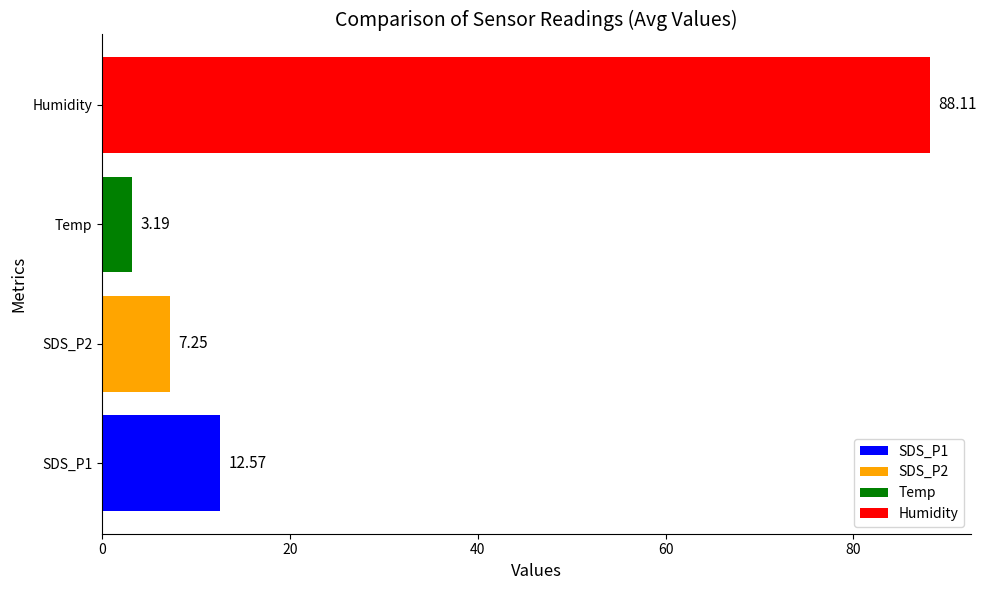

What is the difference between the values at SDS_P1 and SDS_P2?

5.3